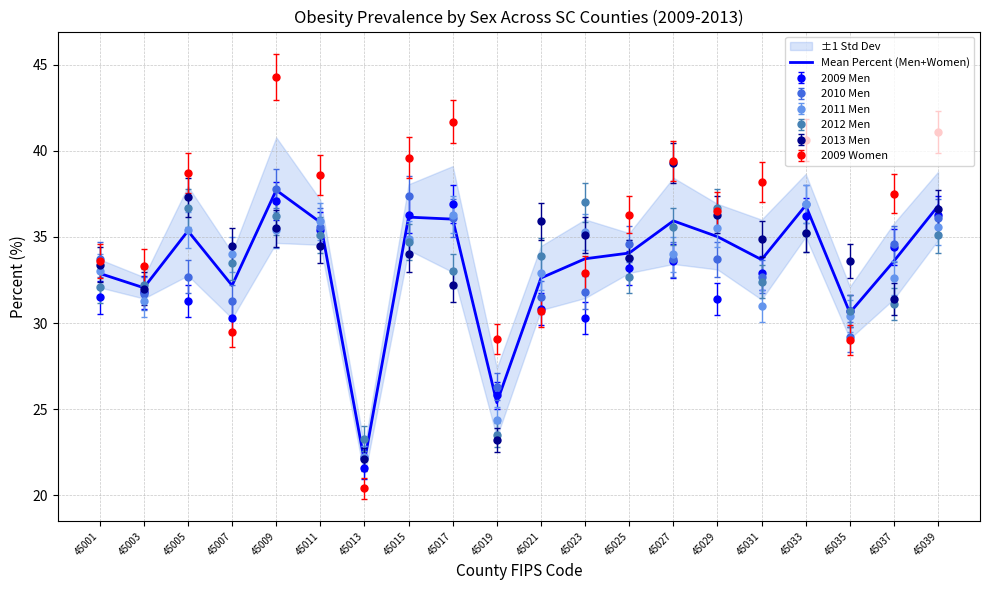

Between 45007 and 45029, which is larger?

45029